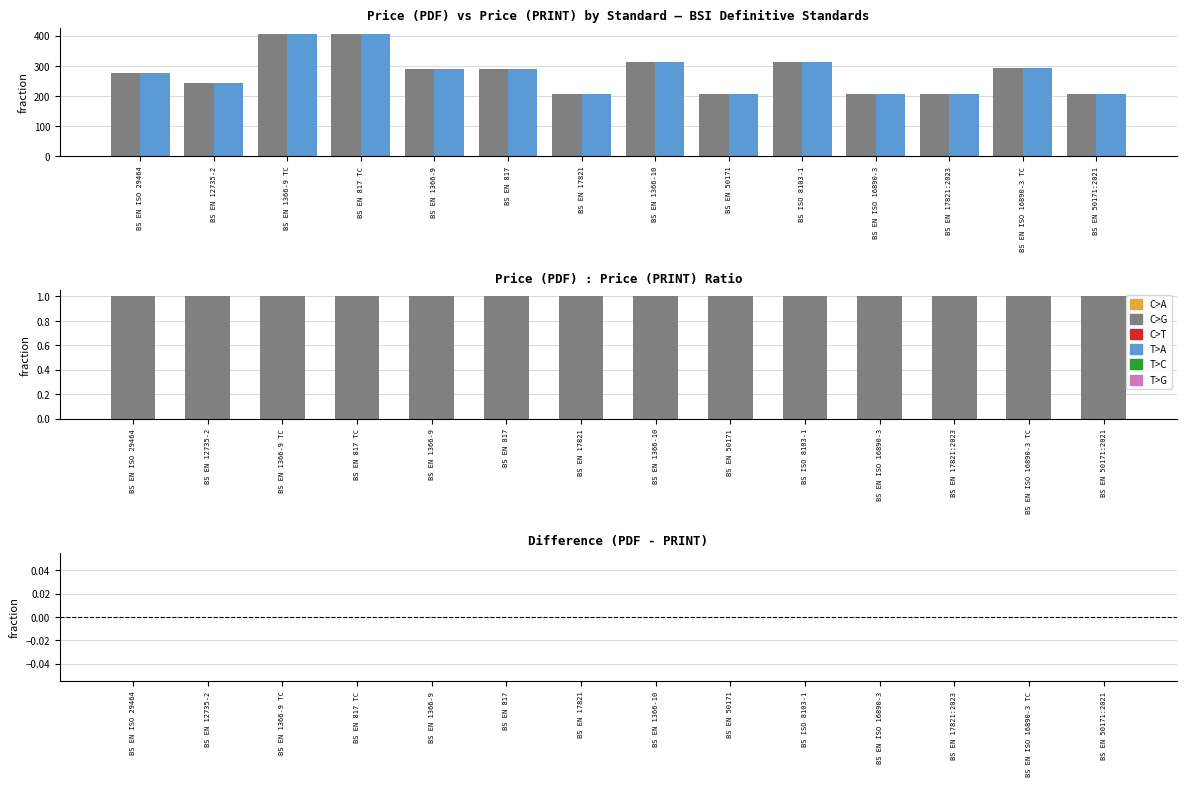

Which series has the widest spread of values?

Price (PDF)